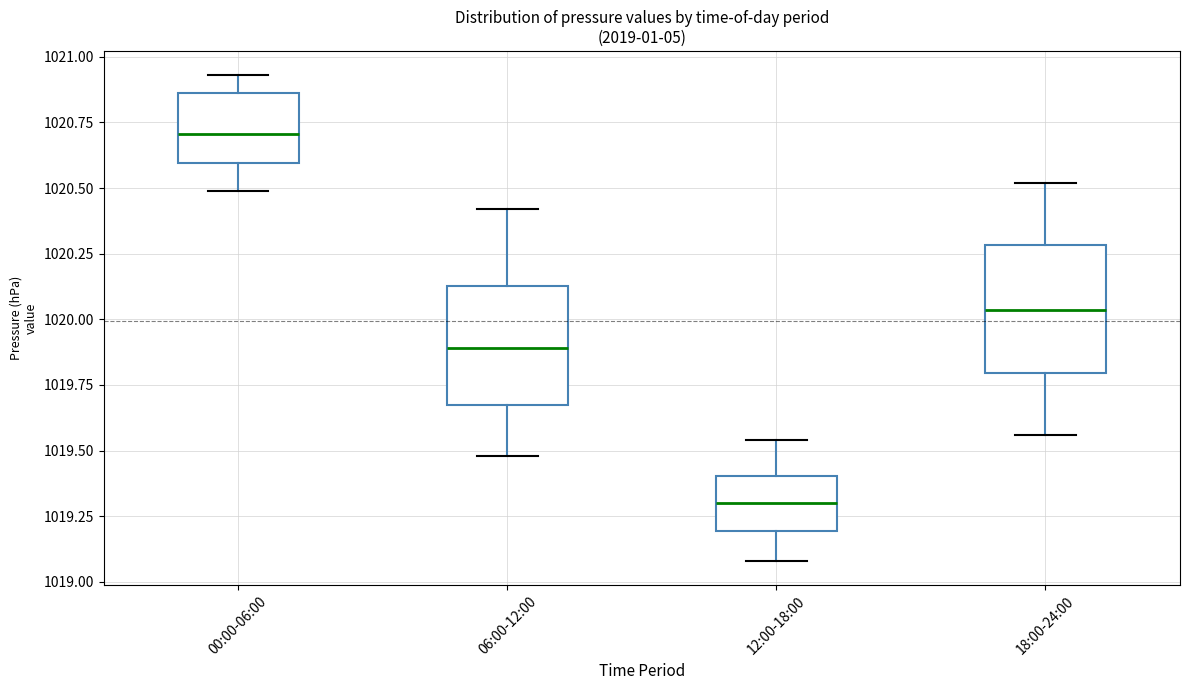

Reading left to right, read every box against the y-axis: the position of its median line, the range the box covers, and the ends of its whiskers. The values are not printed on the chart, so give them approximately, as read against the axis.

00:00-06:00: median 1020.70, box 1020.60 to 1020.85, whiskers 1020.50 to 1020.95
06:00-12:00: median 1019.90, box 1019.70 to 1020.15, whiskers 1019.50 to 1020.40
12:00-18:00: median 1019.30, box 1019.20 to 1019.40, whiskers 1019.10 to 1019.55
18:00-24:00: median 1020.05, box 1019.80 to 1020.30, whiskers 1019.55 to 1020.50